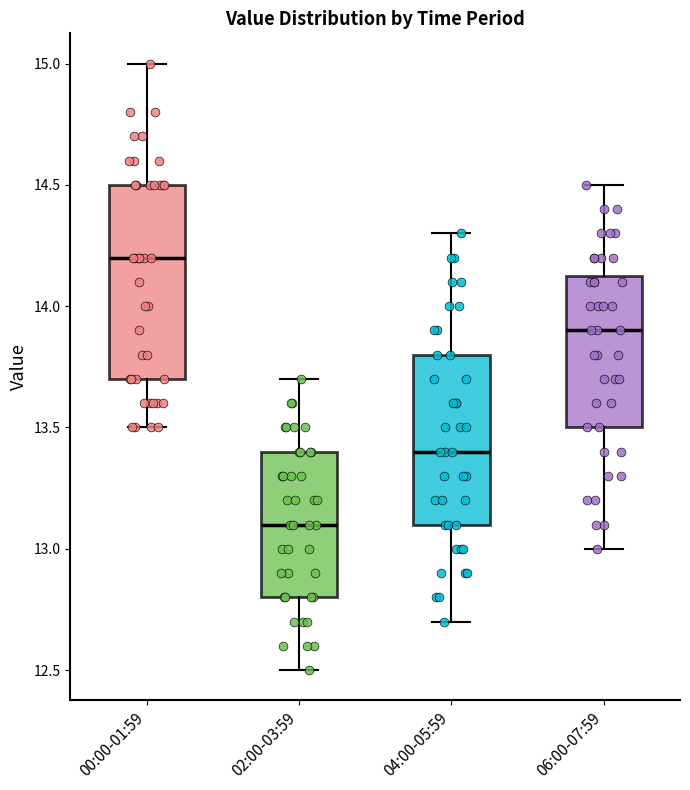

Reading left to right, read every box against the y-axis: the position of its median line, the range the box covers, and the ends of its whiskers. The values are not printed on the chart, so give them approximately, as read against the axis.

00:00-01:59: median 14.20, box 13.70 to 14.50, whiskers 13.50 to 15.00
02:00-03:59: median 13.10, box 12.80 to 13.40, whiskers 12.50 to 13.70
04:00-05:59: median 13.40, box 13.10 to 13.80, whiskers 12.70 to 14.30
06:00-07:59: median 13.90, box 13.50 to 14.15, whiskers 13.00 to 14.50